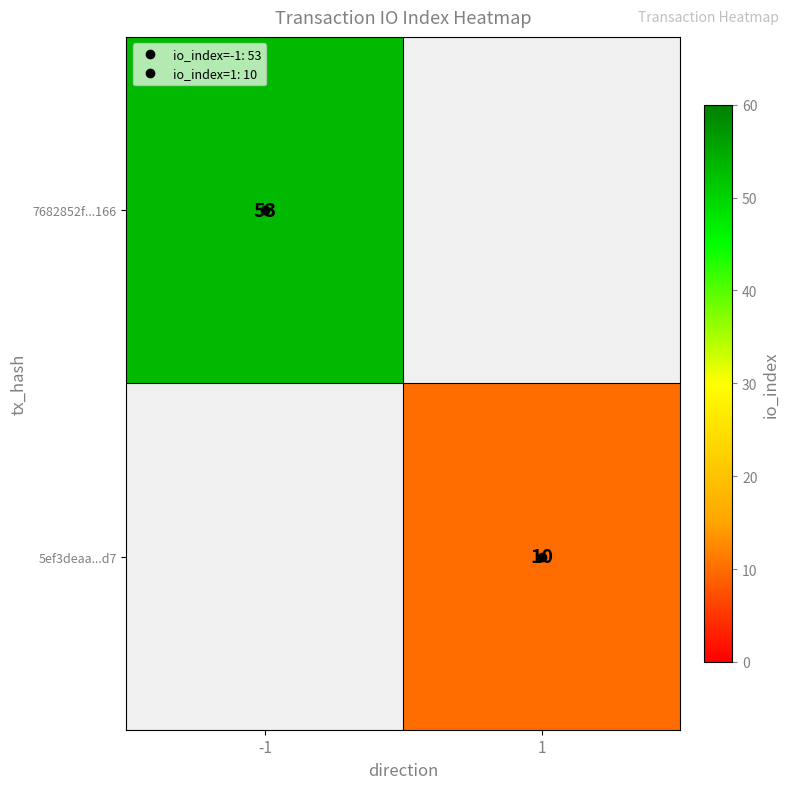

What is the minimum value for 7682852f...166?

53.0